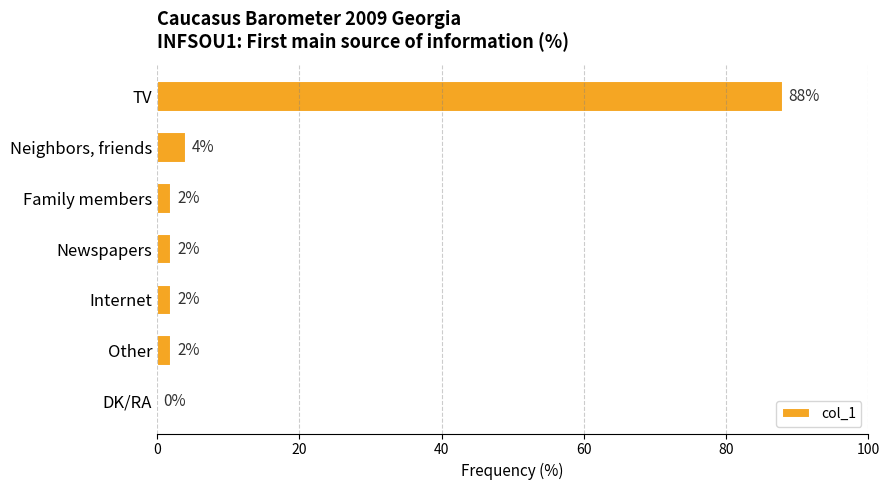

What is the sum of the values at Neighbors, friends and Family members?

6